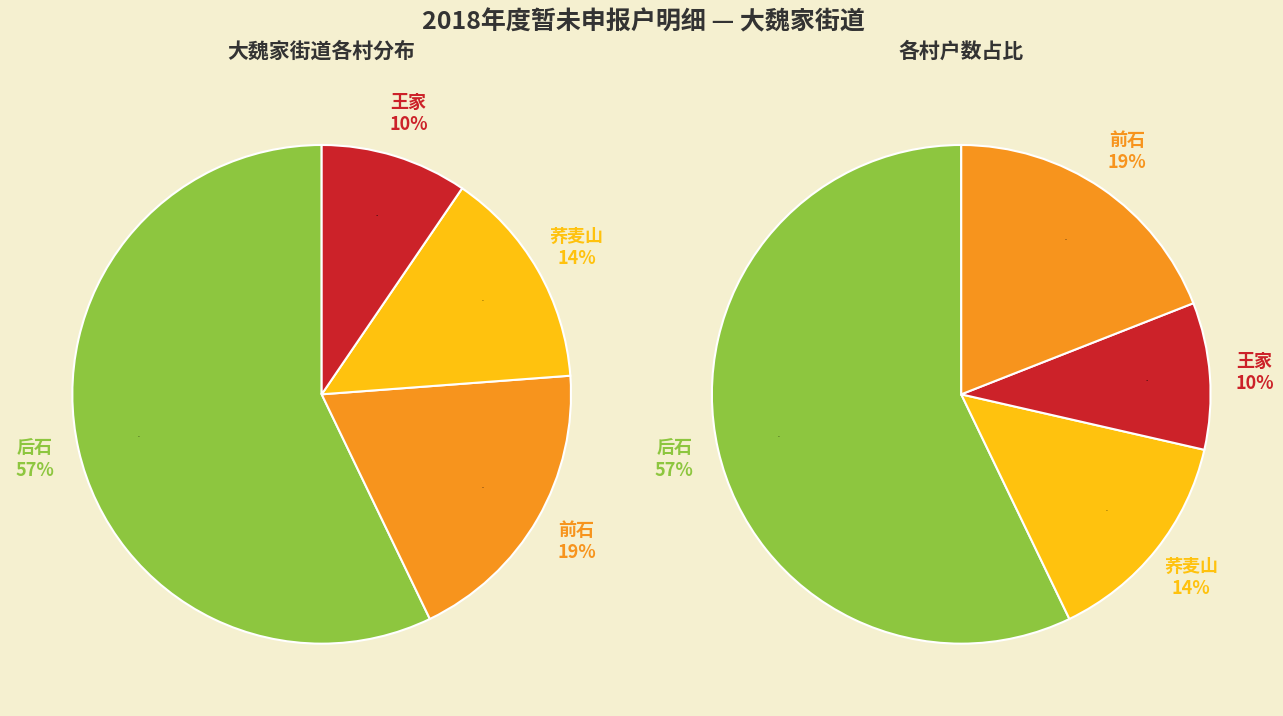

Which category has the smallest portion of the pie?

王家